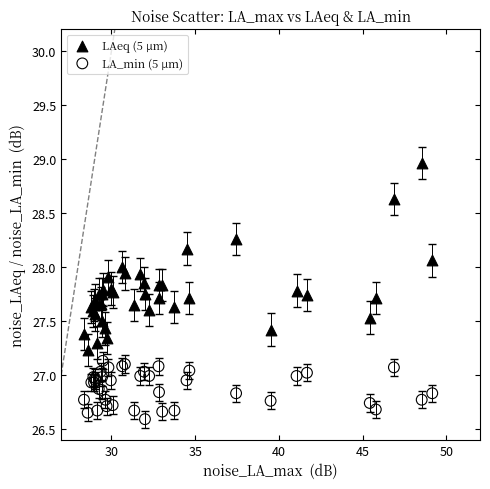

Which series contains the highest Y value?

LAeq (5 µm)